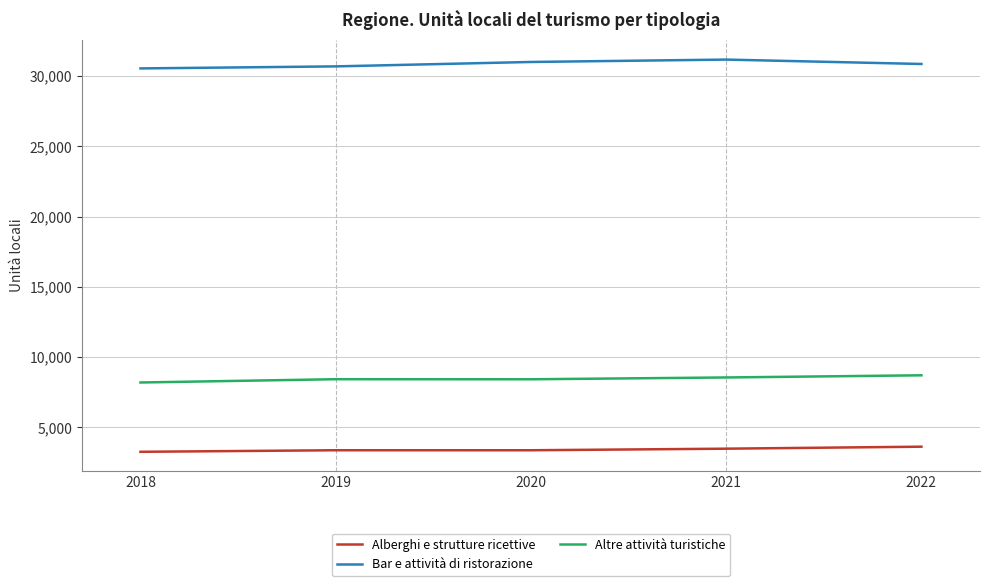

True or false: Altre attività turistiche and Bar e attività di ristorazione cross at least once.

False